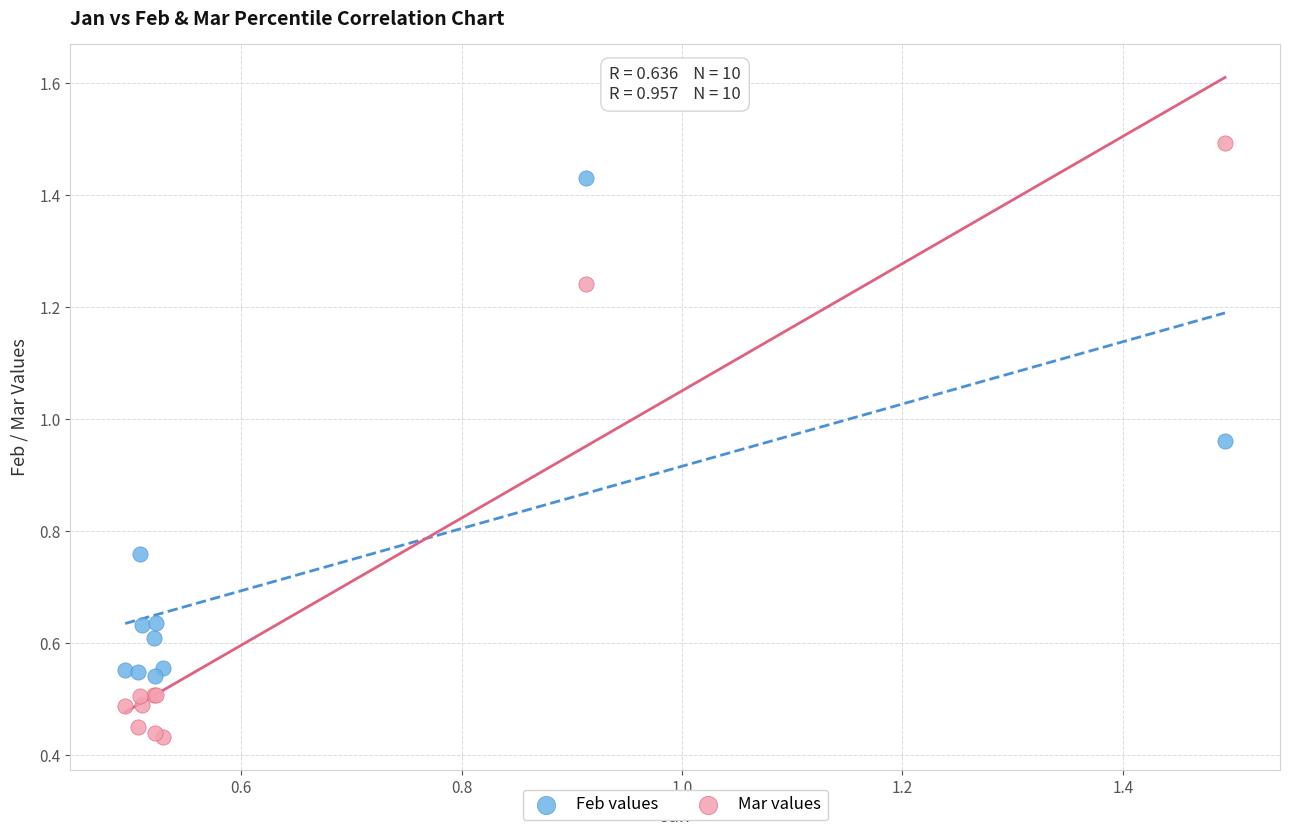

Which series contains the highest Y value?

Mar values